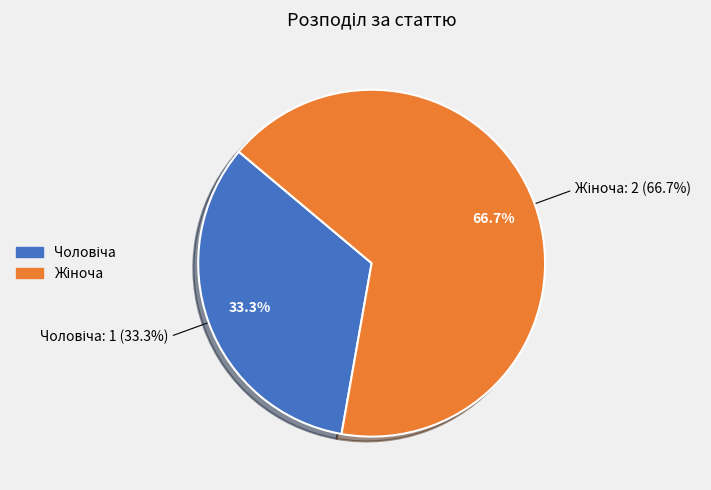

Between Чоловіча and Жіноча, which is larger?

Жіноча